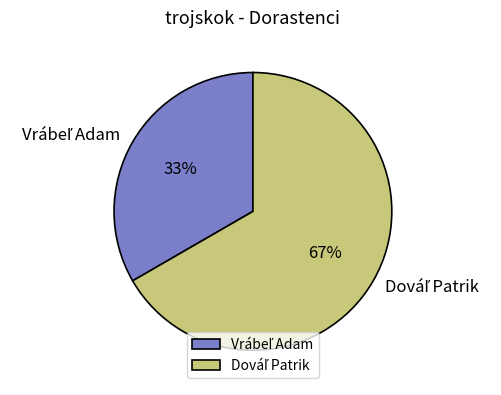

Count the number of slices in the pie.

2